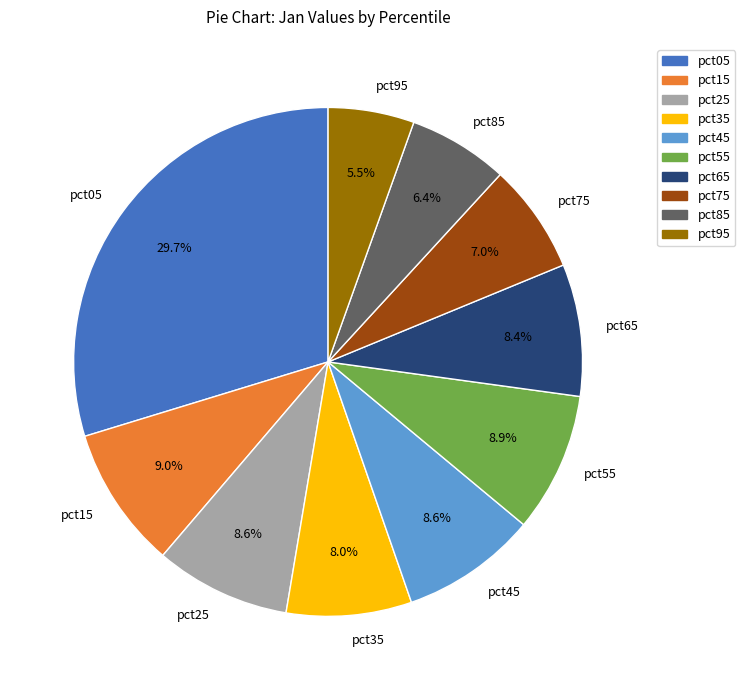

Which has a higher value, pct65 or pct15?

pct15